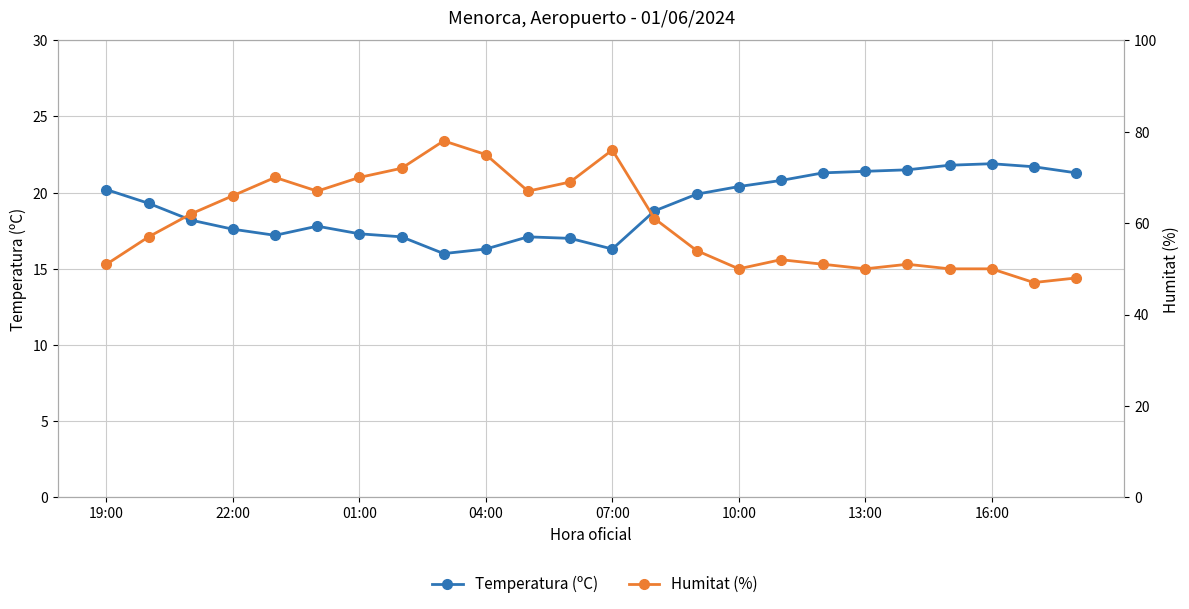

True or false: Humitat (%) and Temperatura (ºC) cross at least once.

False